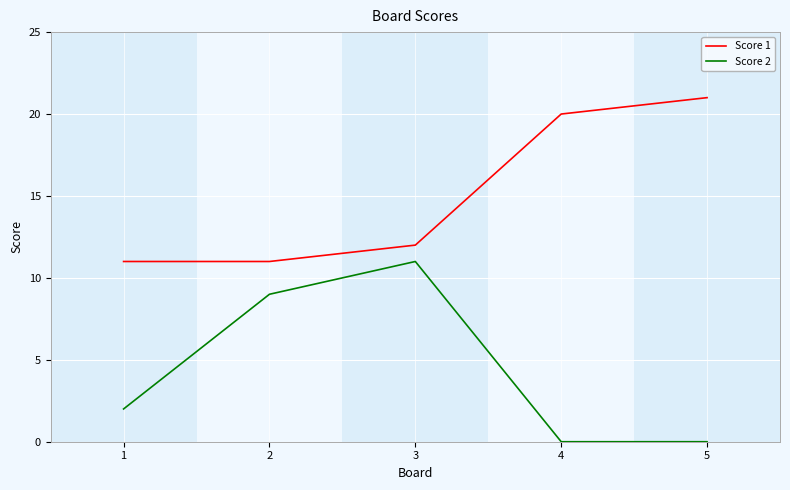

How many Score 2 values are between 0 and 9?

4